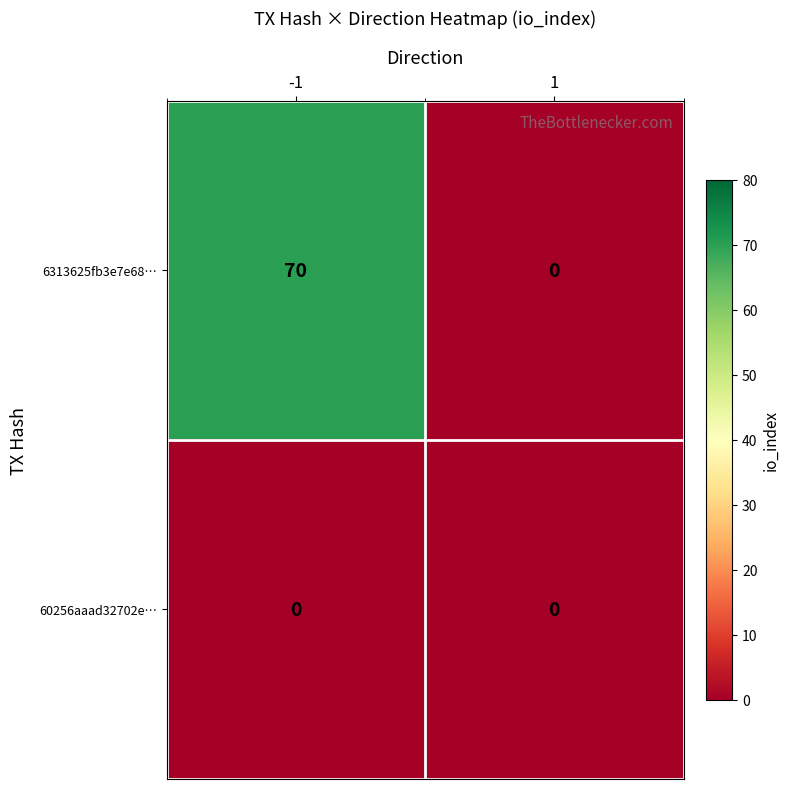

What is the difference between the maximum and minimum values in the 6313625fb3e7e68… series?

70